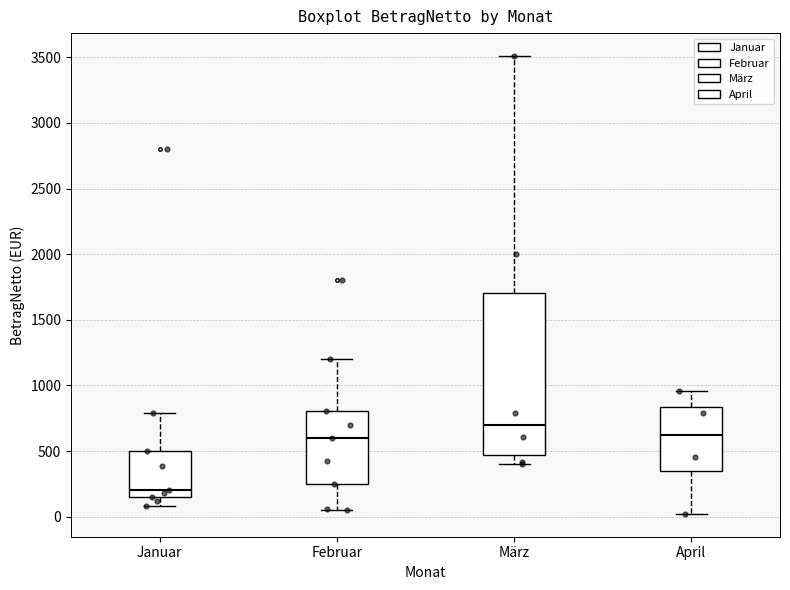

Where does the upper whisker of the box for Januar end on the y-axis? The values are not printed on the chart, so give them approximately, as read against the axis.

800